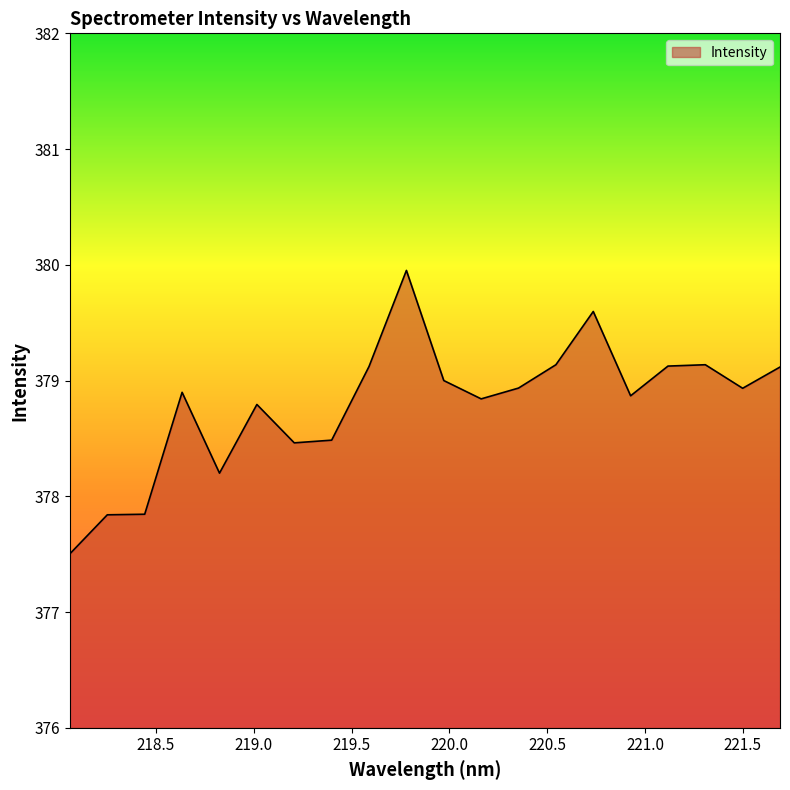

Reading left to right, extract all data points from this chart.

377.5	377.8	377.8	378.9	378.2	378.8	378.5	378.5	379.1	380.0	379.0	378.8	378.9	379.1	379.6	378.9	379.1	379.1	378.9	379.1